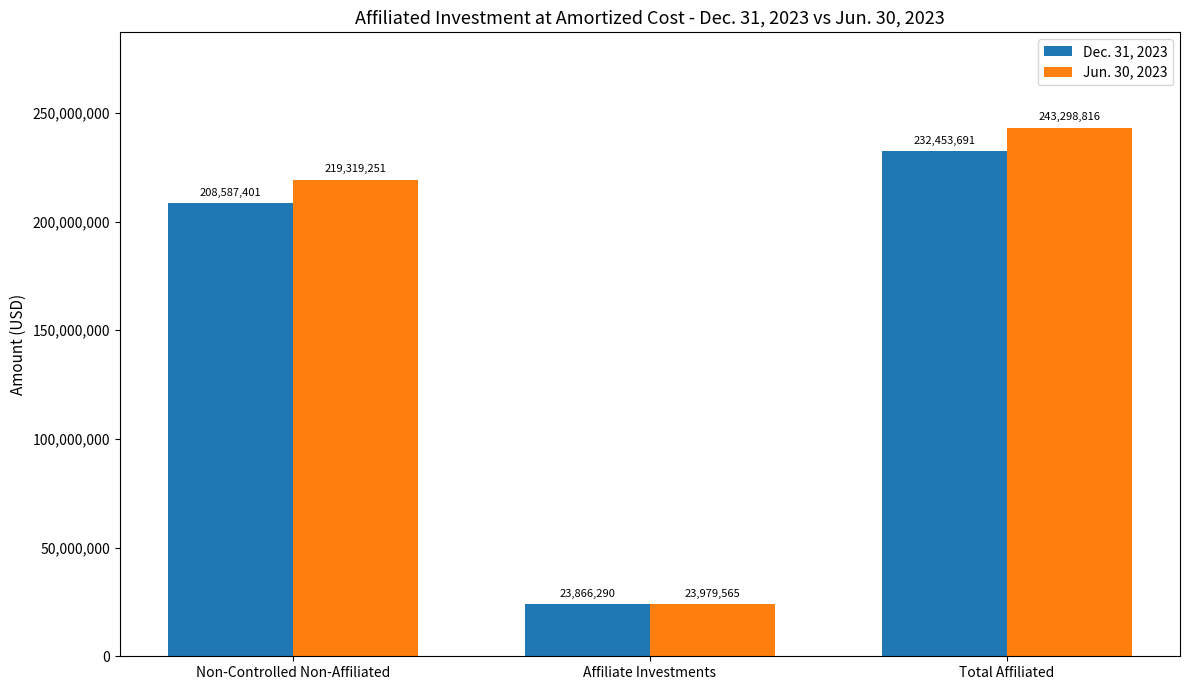

What are all the series names shown in the legend?

Dec. 31, 2023, Jun. 30, 2023